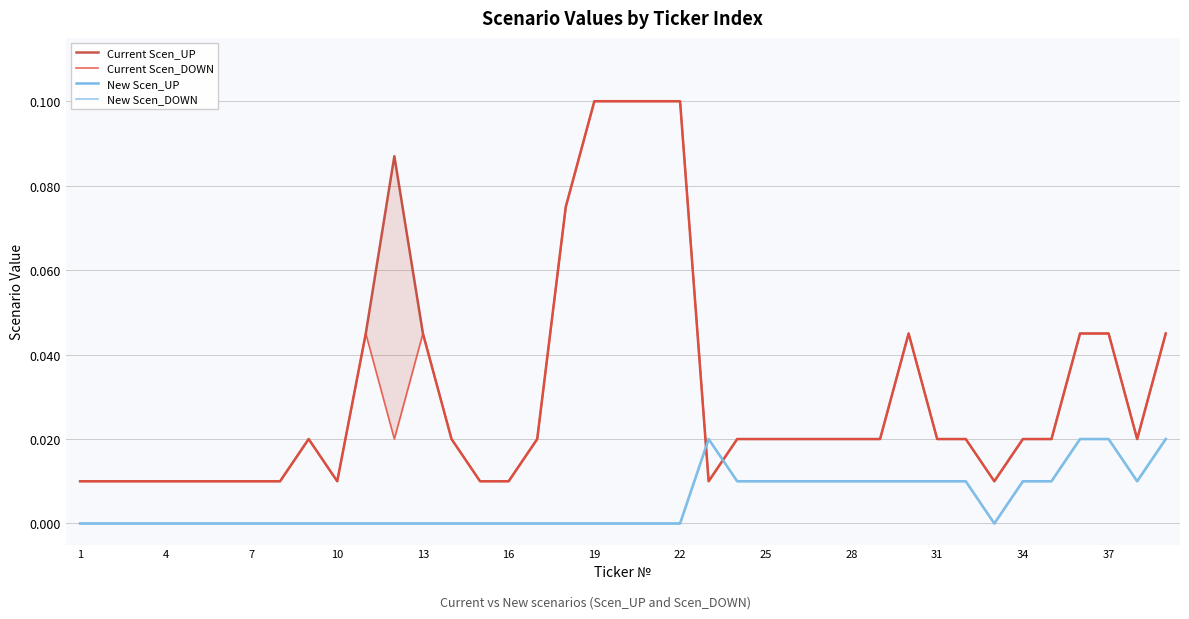

What is the total value across all series at 31?

0.1